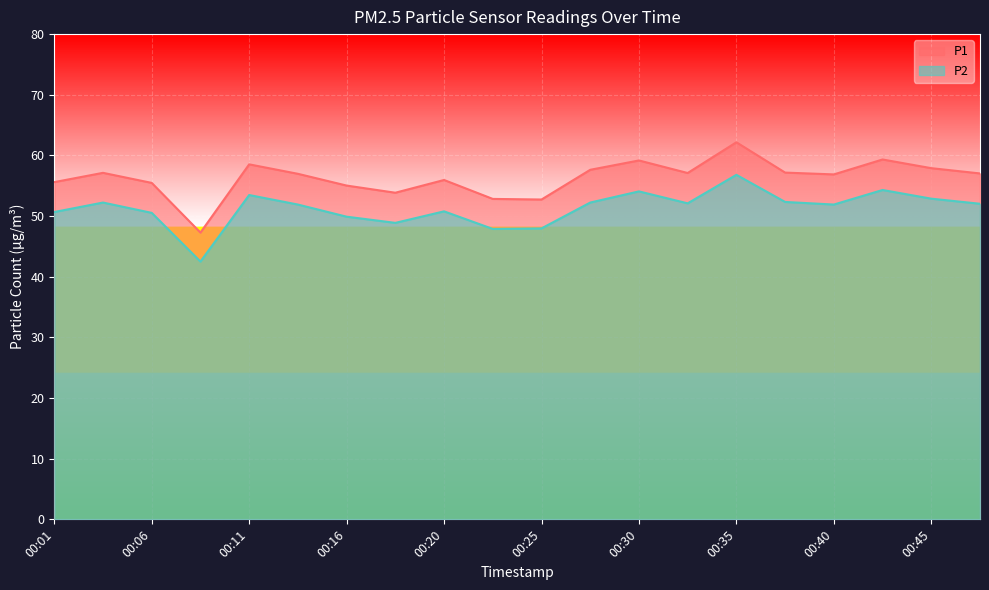

What is the difference between the P1 values at 00:23 and 00:16?

2.2